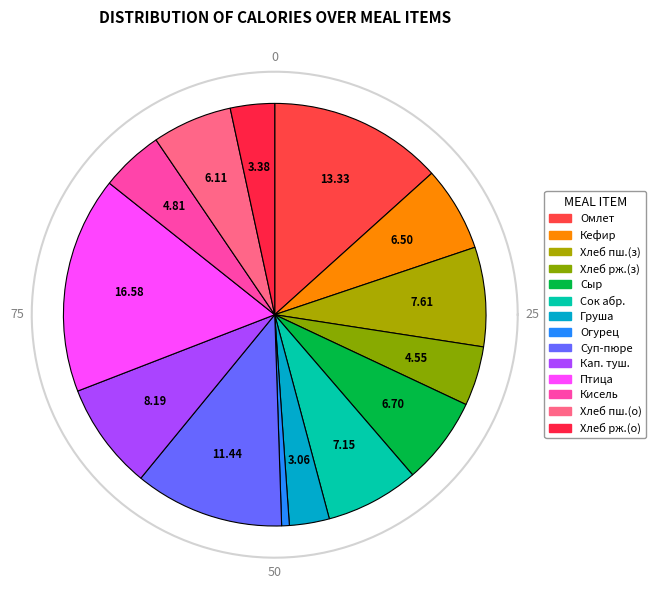

Is it true that Кефир is 16% of the pie?

False